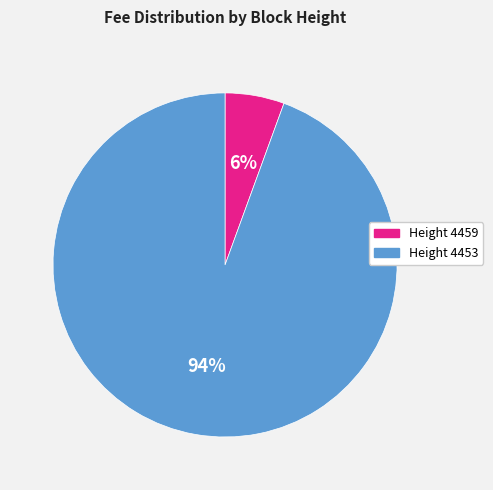

Is there any slice that represents more than half of the pie?

Yes